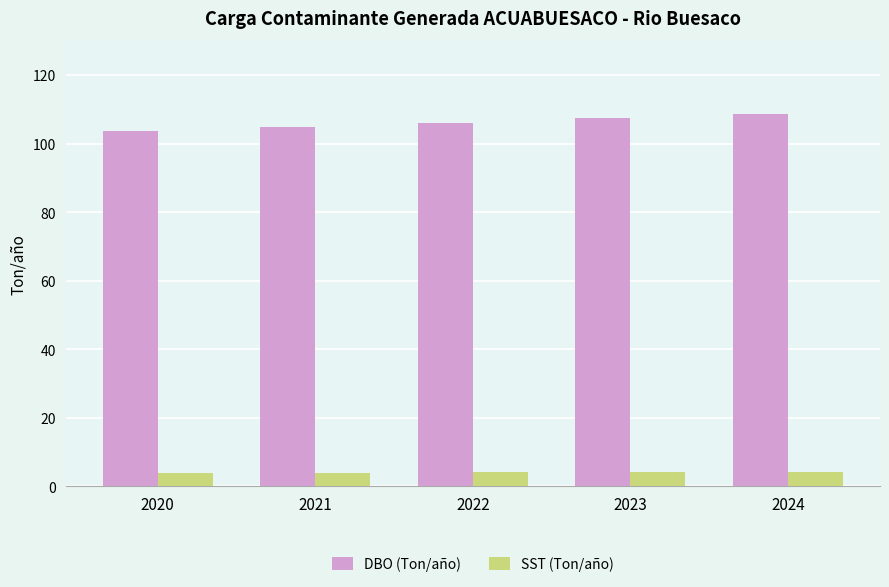

What is the spread (max minus min) of values at 2023?

103.3